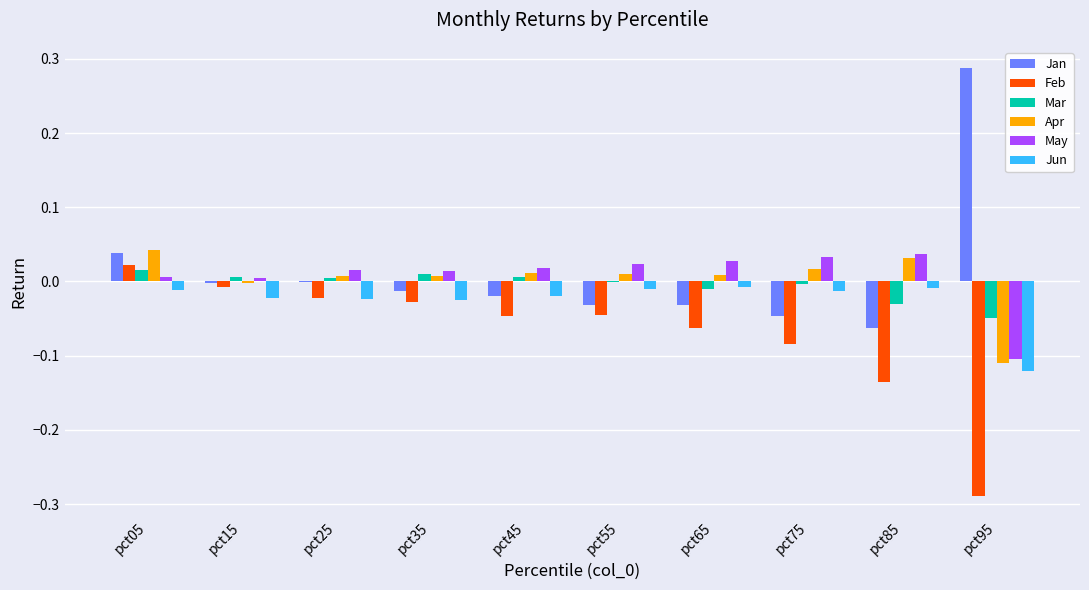

At which category does the chart reach its peak across all series?

pct95